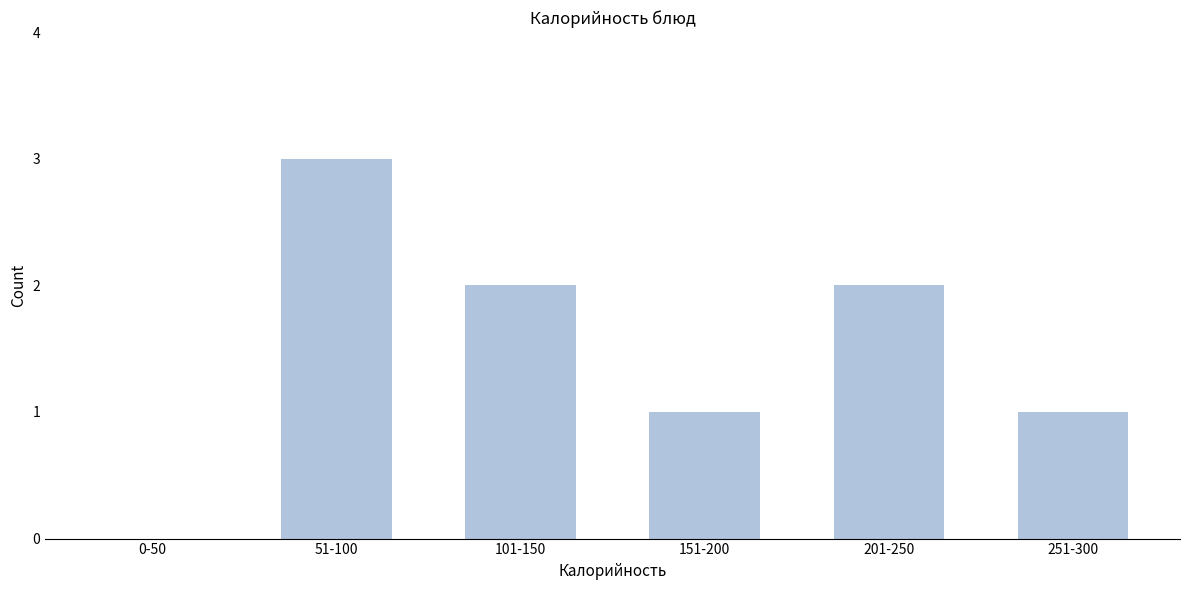

Reading right to left, transcribe all the data shown in this chart.

251-300=1	201-250=2	151-200=1	101-150=2	51-100=3	0-50=0